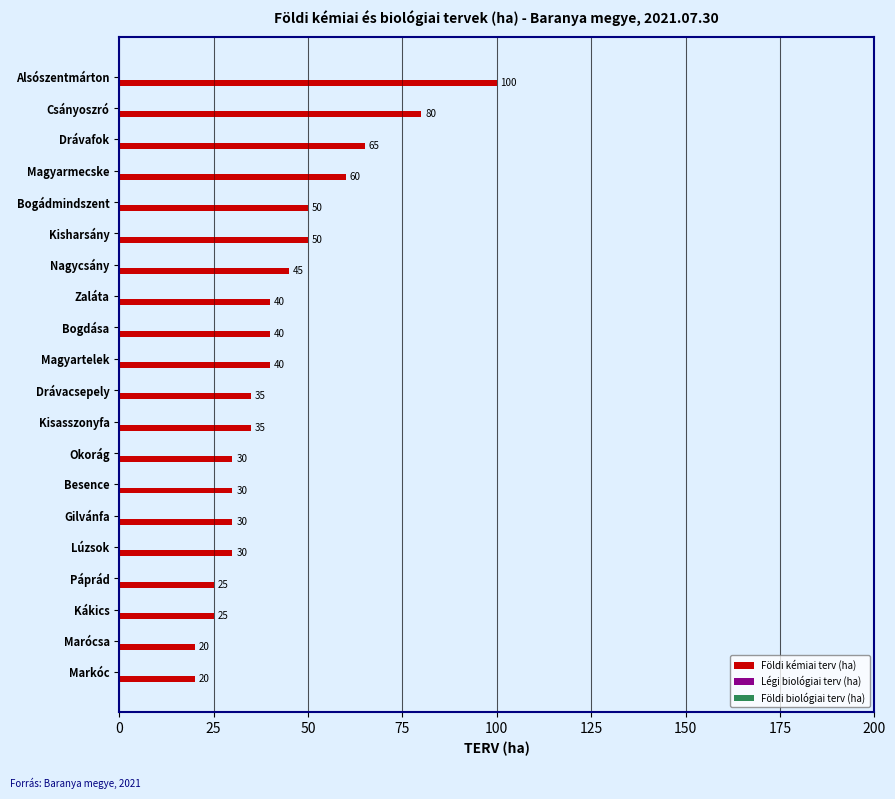

Which category has the highest value across all series?

Alsószentmárton